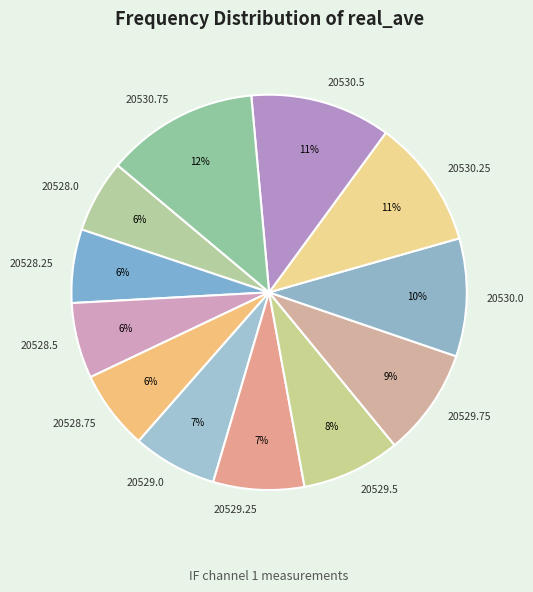

Is the sum of 20528.75 and 20530.75 greater than half?

No